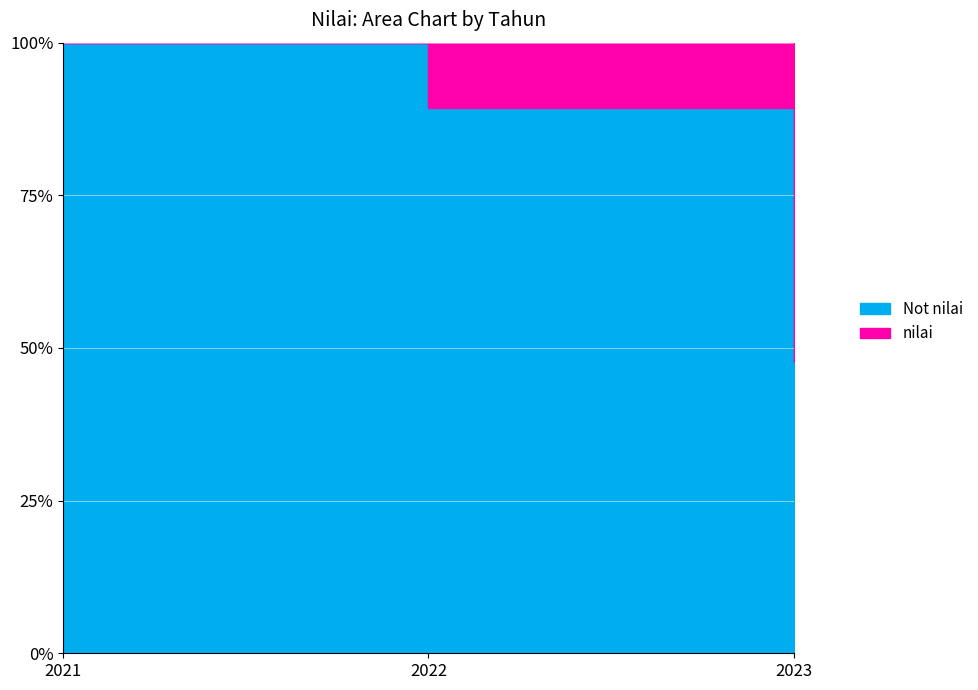

True or false: the data shows 29.3 at 2021.

False